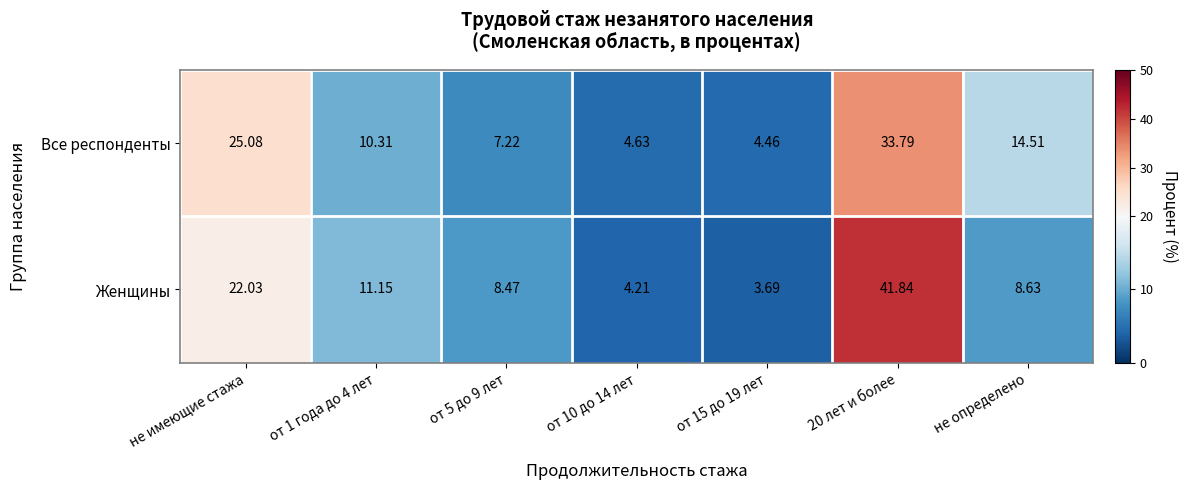

Is the value of Все респонденты at не определено greater than the value of Женщины at не имеющие стажа?

No